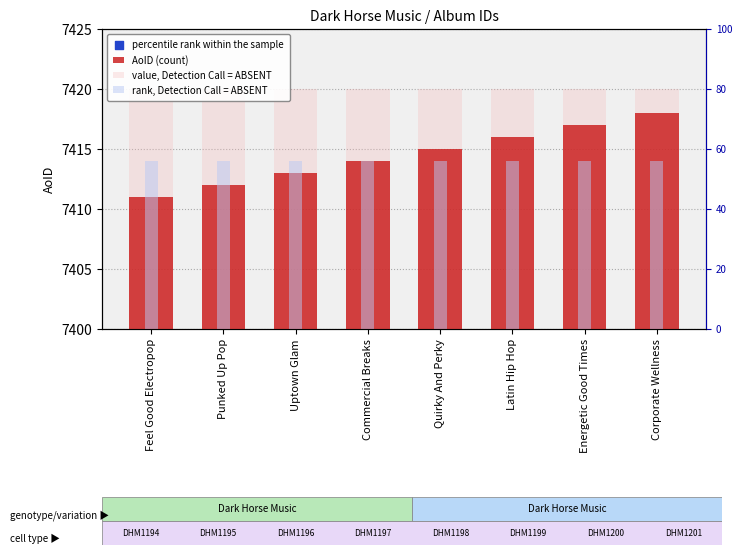

What are all the series names shown in the legend?

AoID (count), value, Detection Call = ABSENT, rank, Detection Call = ABSENT, percentile rank within the sample